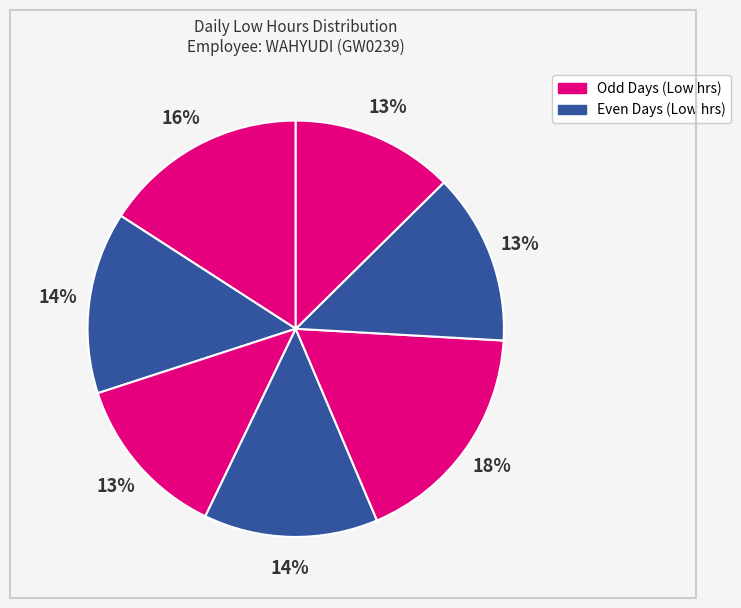

How many slices are in this pie chart?

7